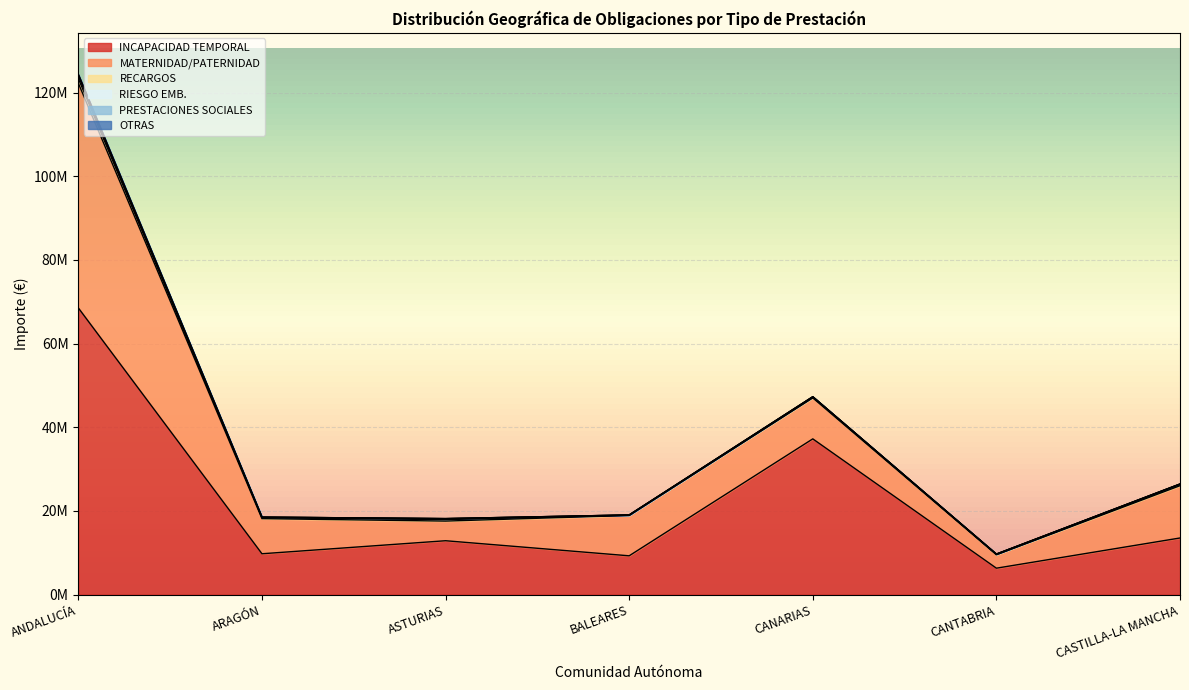

True or false: MATERNIDAD/PATERNIDAD has more than 2 interior local peaks.

False